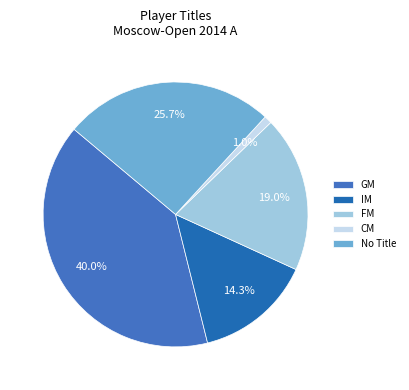

To the nearest percent, what is the average slice percentage?

20%